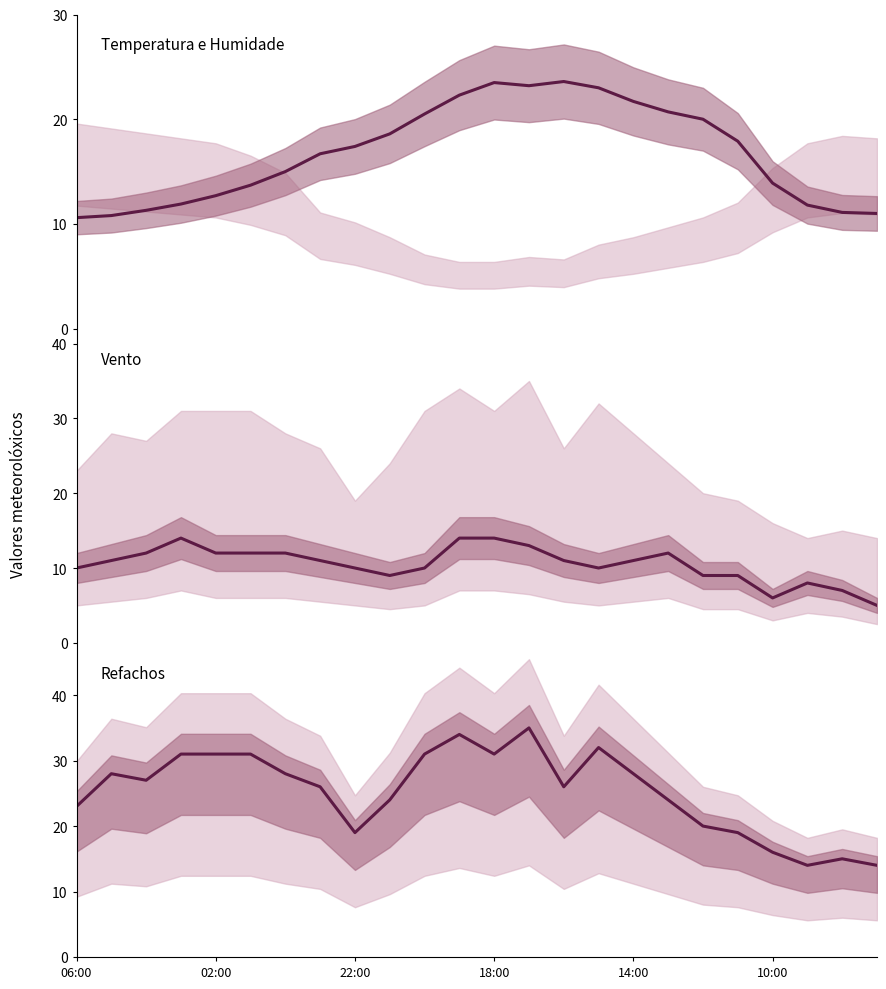

True or false: Refacho (km/h) and Velocidade do vento (km/h) intersect in this chart.

False